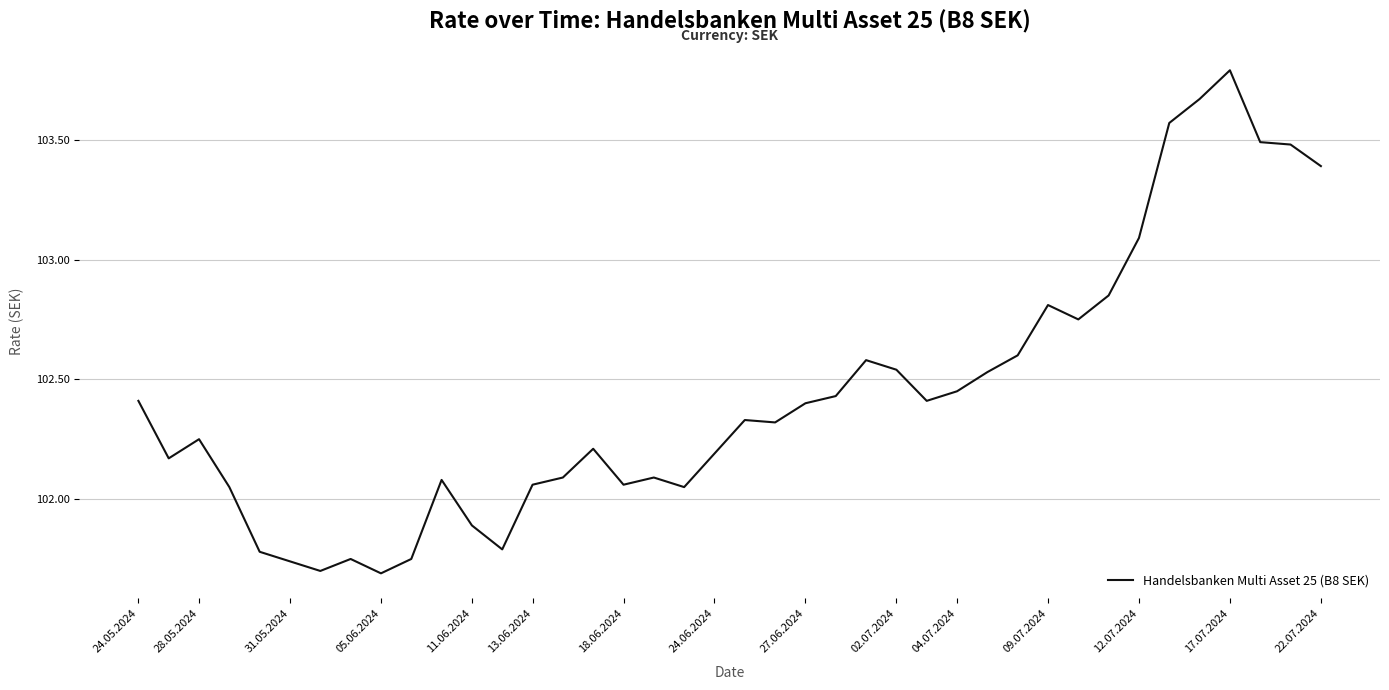

What is the greatest value displayed?

103.8